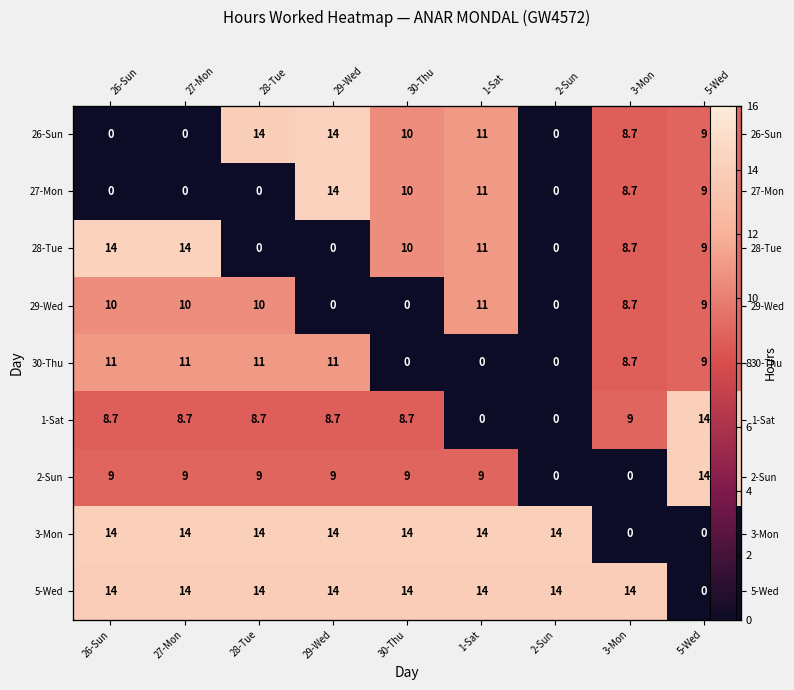

How many categories are shown in the chart?

9